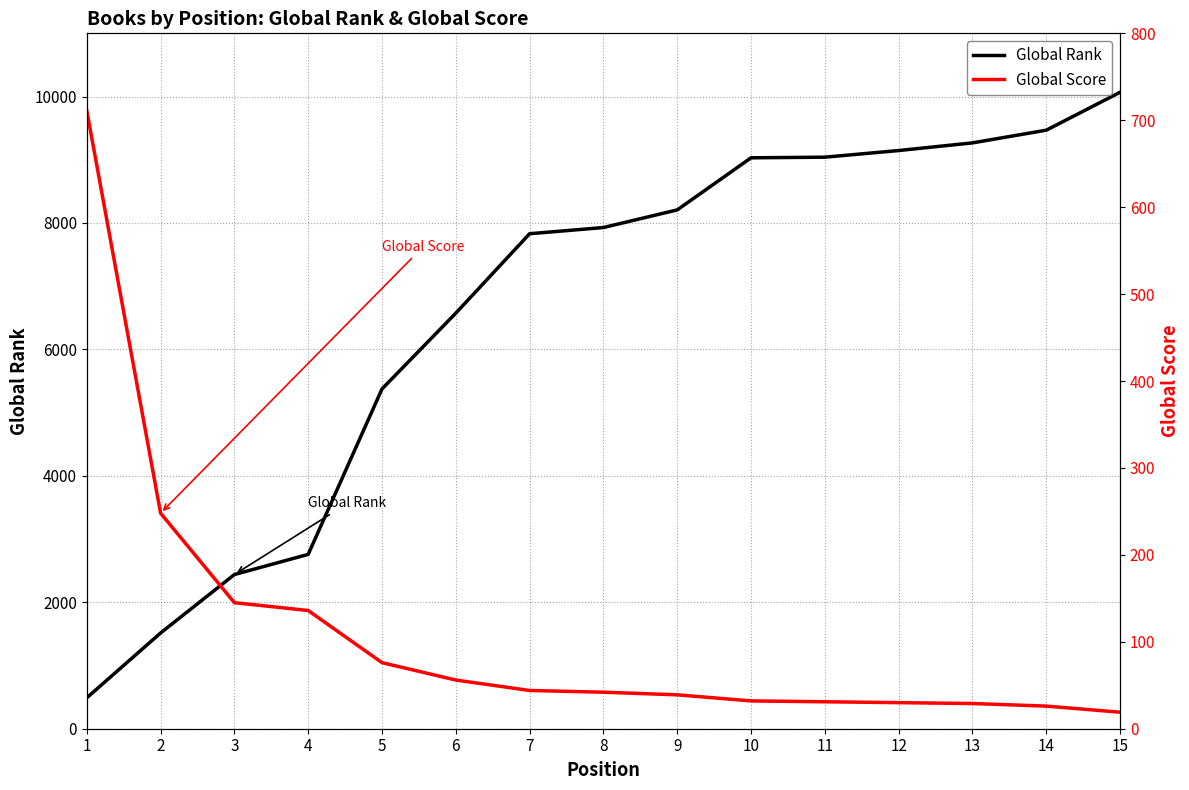

True or false: Global Rank has more than 2 interior local peaks.

False